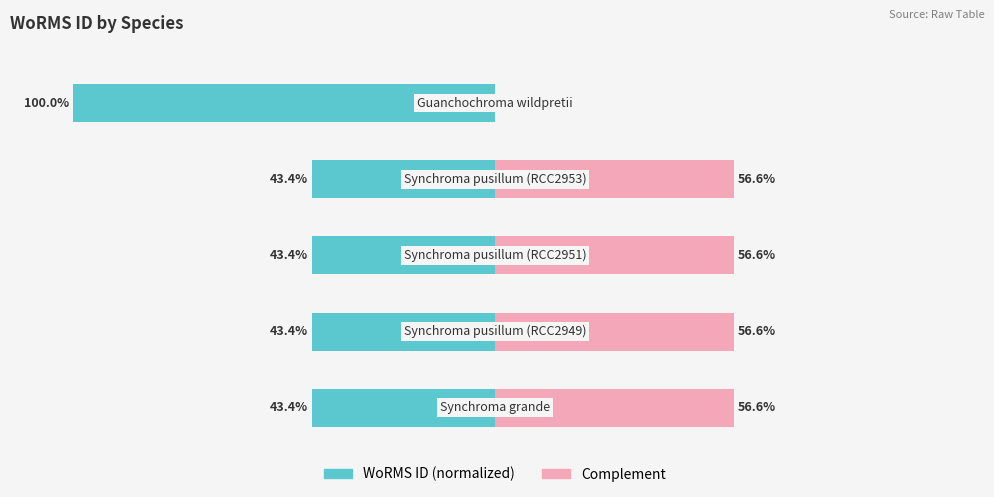

Are the bars grouped side by side (vs. stacked)?

Yes